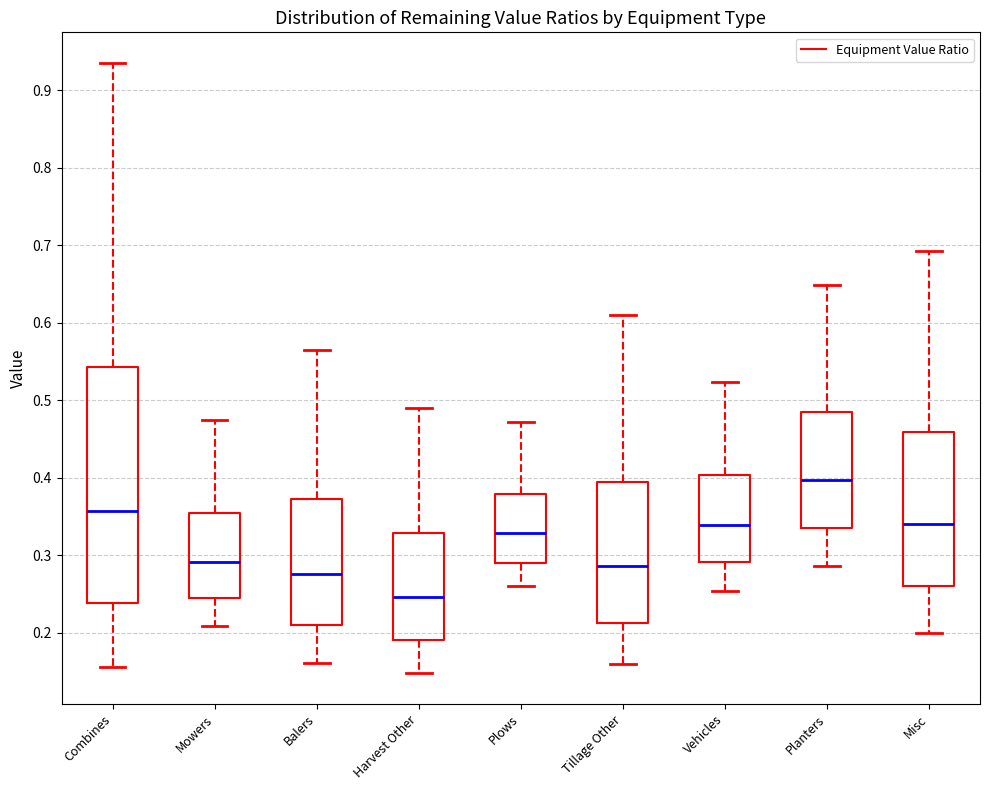

Comparing the boxes themselves (not the whiskers), which one is the tallest?

Combines